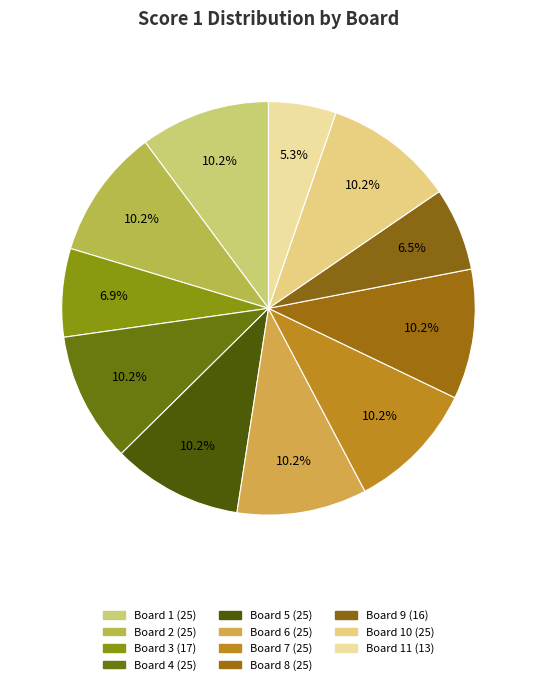

Count the number of slices in the pie.

11